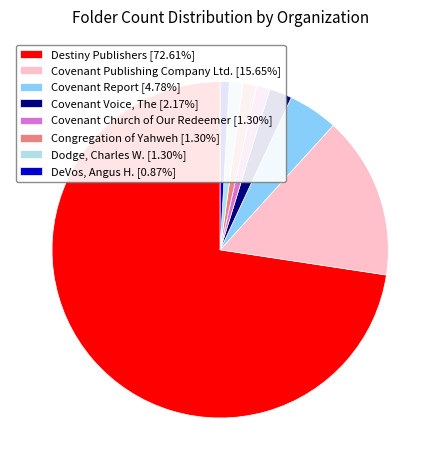

What is the ratio of the value at DeVos, Angus H. [0.87%] to the value at Dodge, Charles W. [1.30%]?

0.7